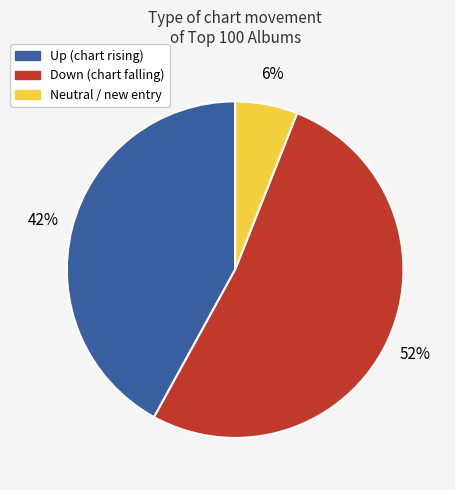

Is there a majority slice in this chart?

Yes